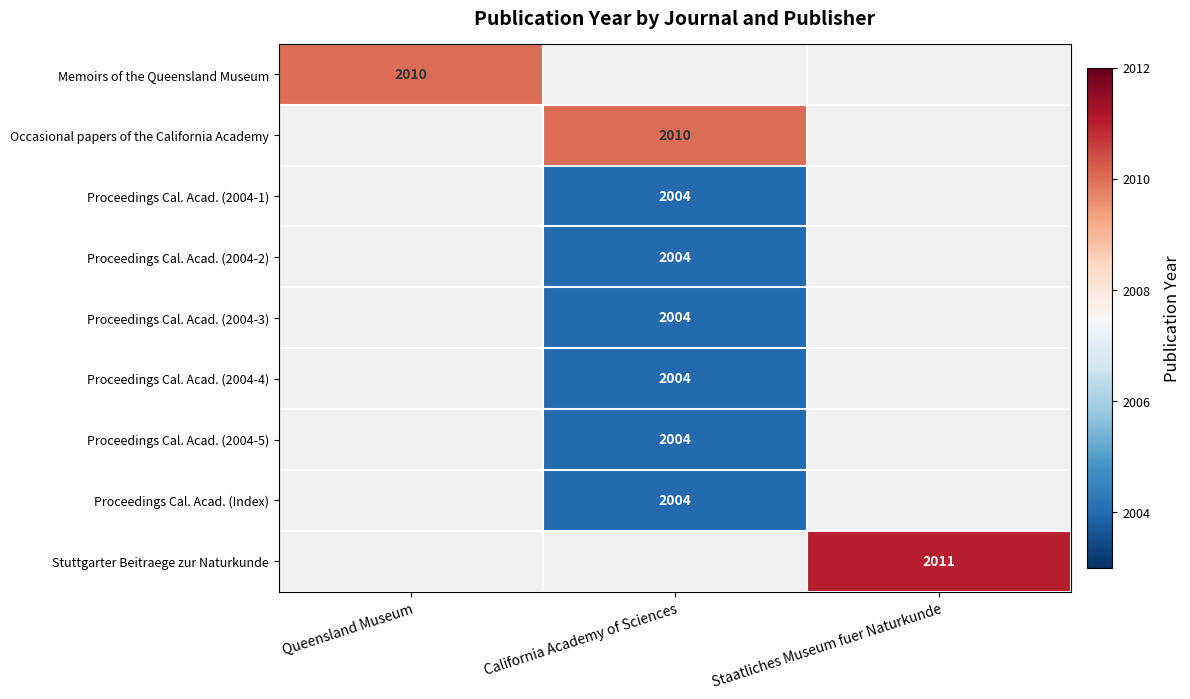

At which category does the chart reach its minimum across all series?

California Academy of Sciences